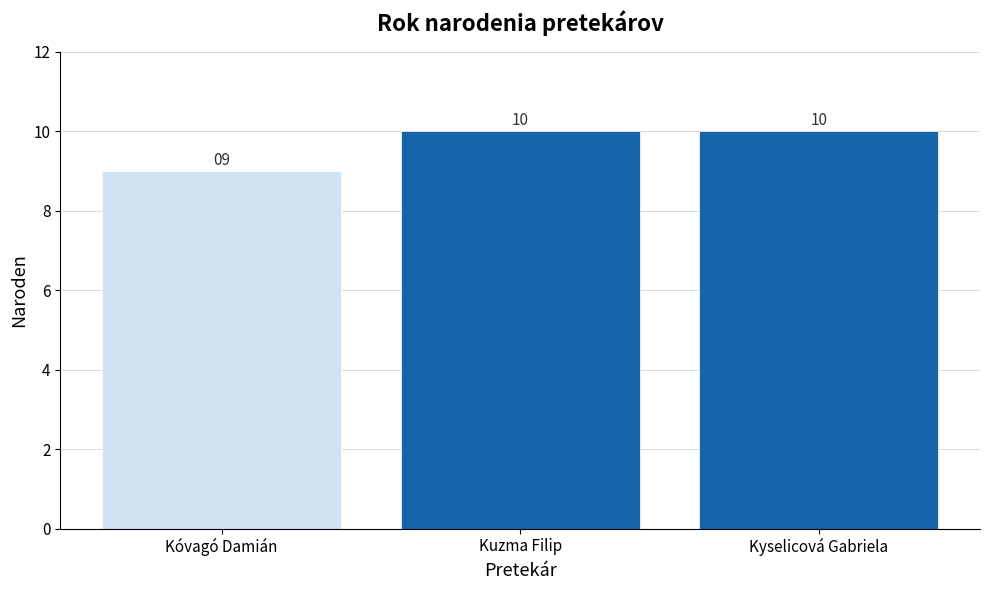

Is it true that the value at Kuzma Filip is 3?

False